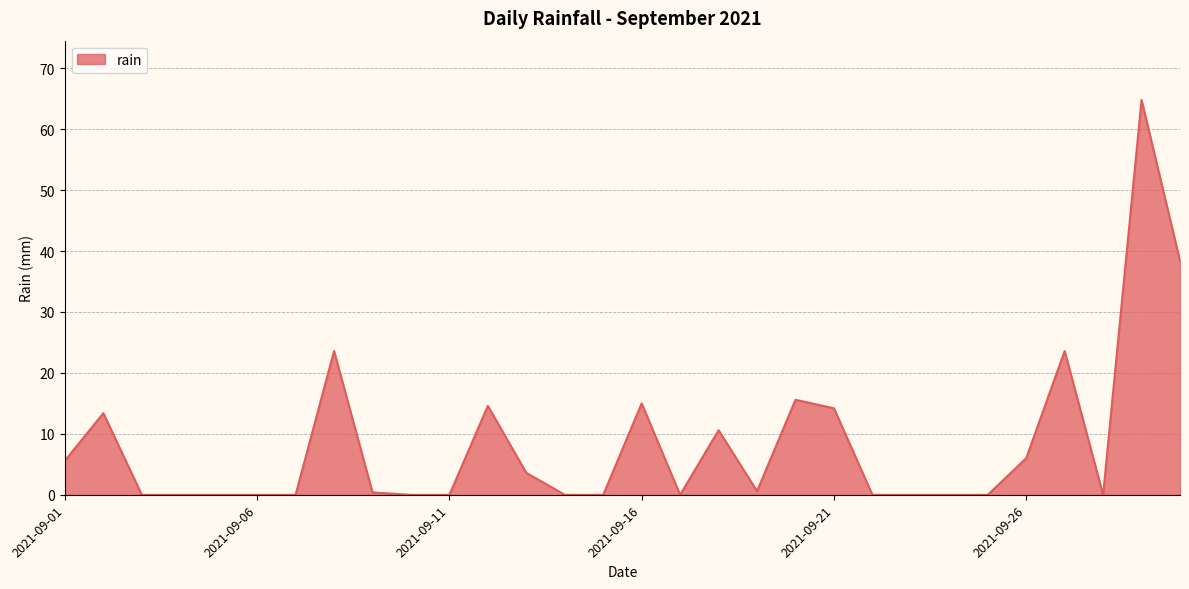

What is the sum of all values?

250.0